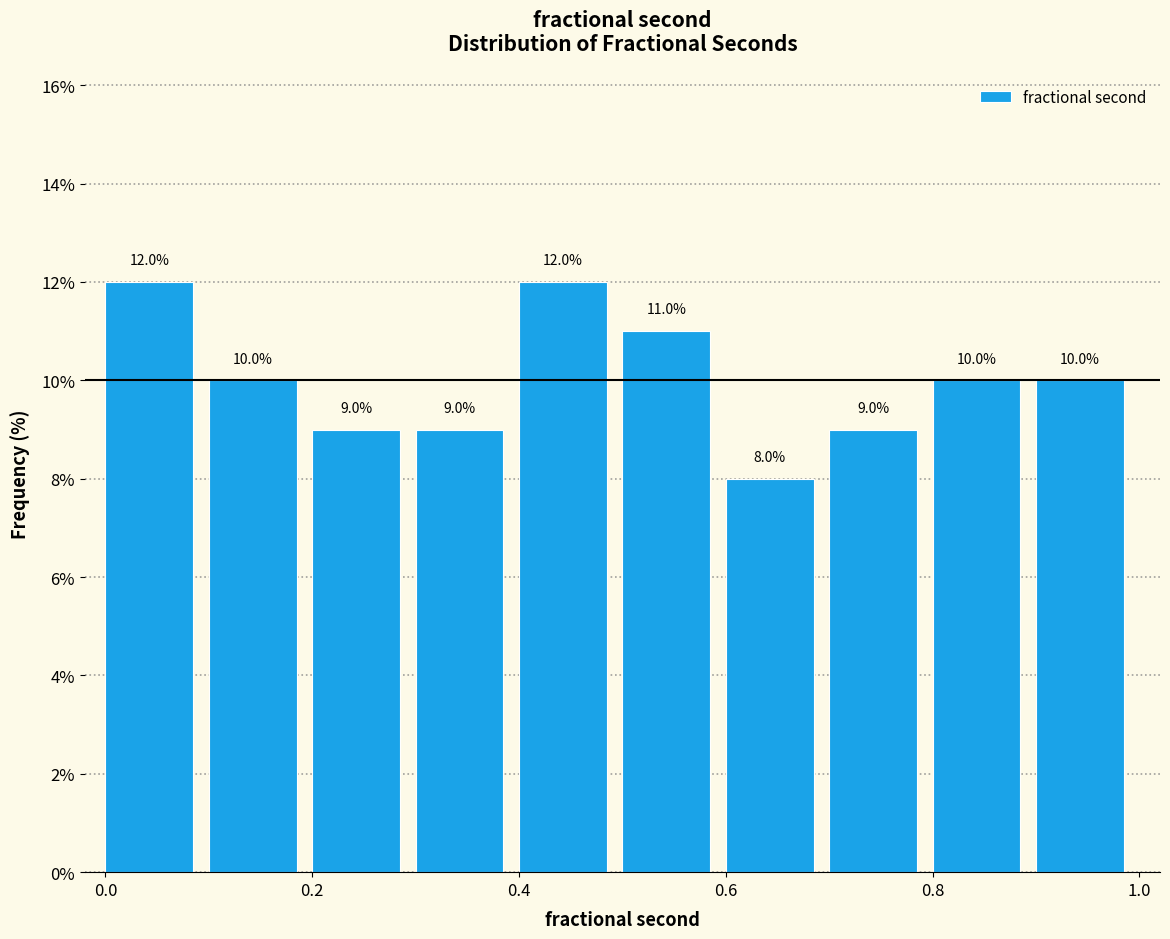

What is the height of the bar covering 0.3 to 0.4 on the x-axis?

9.0